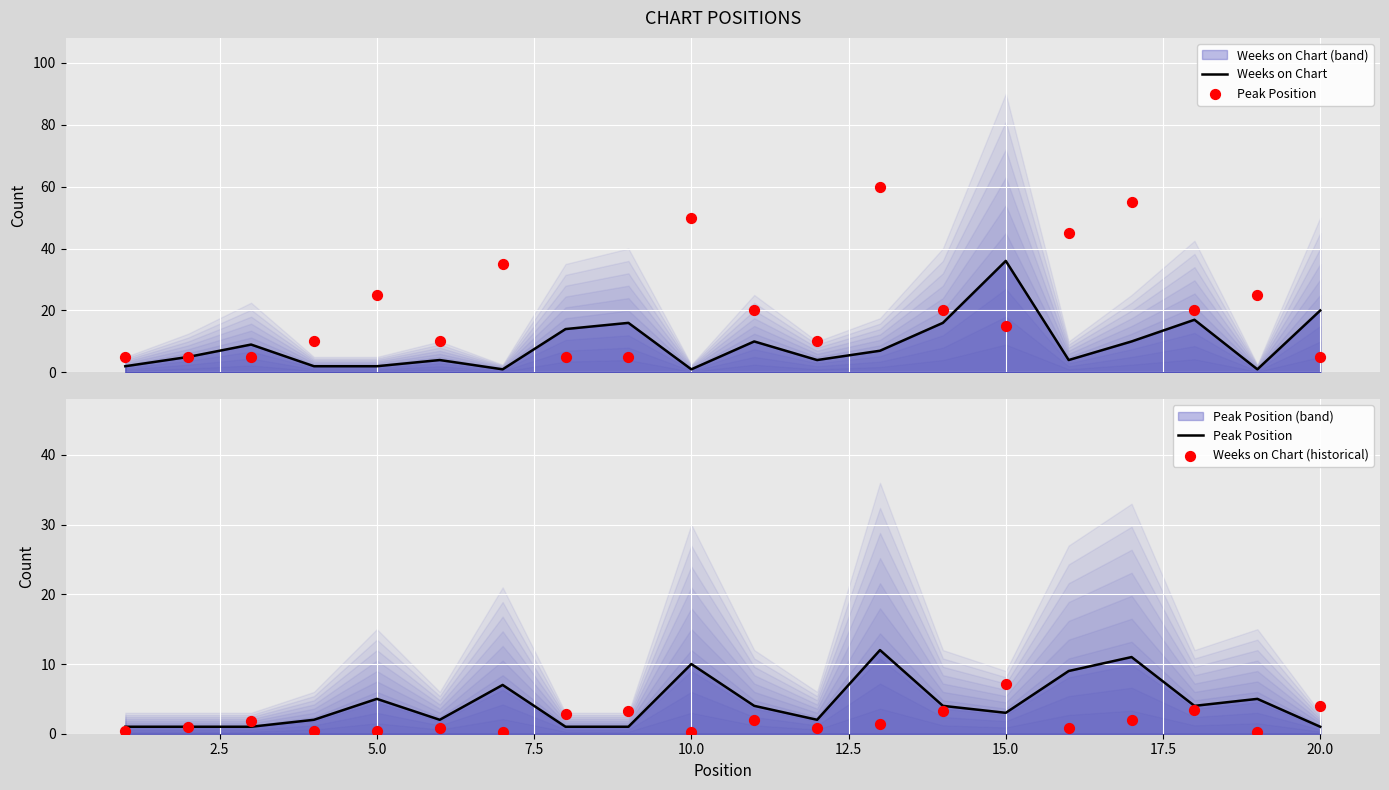

At how many categories does at least one series exceed 23?

1